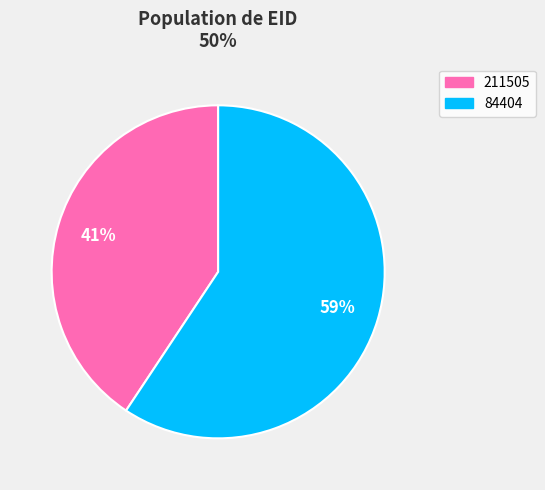

To the nearest percent, what portion does 211505 represent?

41%